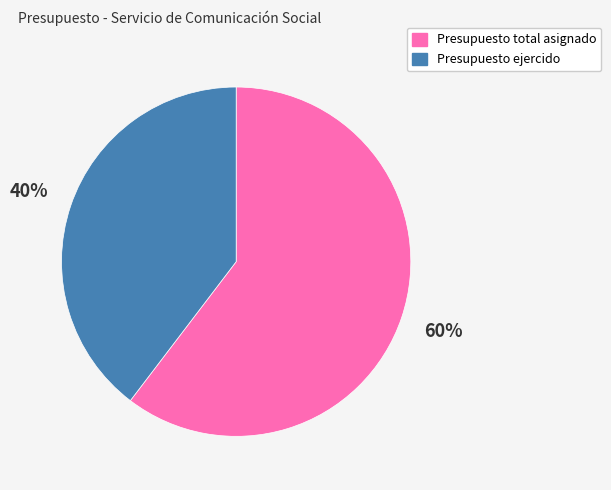

Rank the categories by value from highest to lowest.

Presupuesto total asignado, Presupuesto ejercido